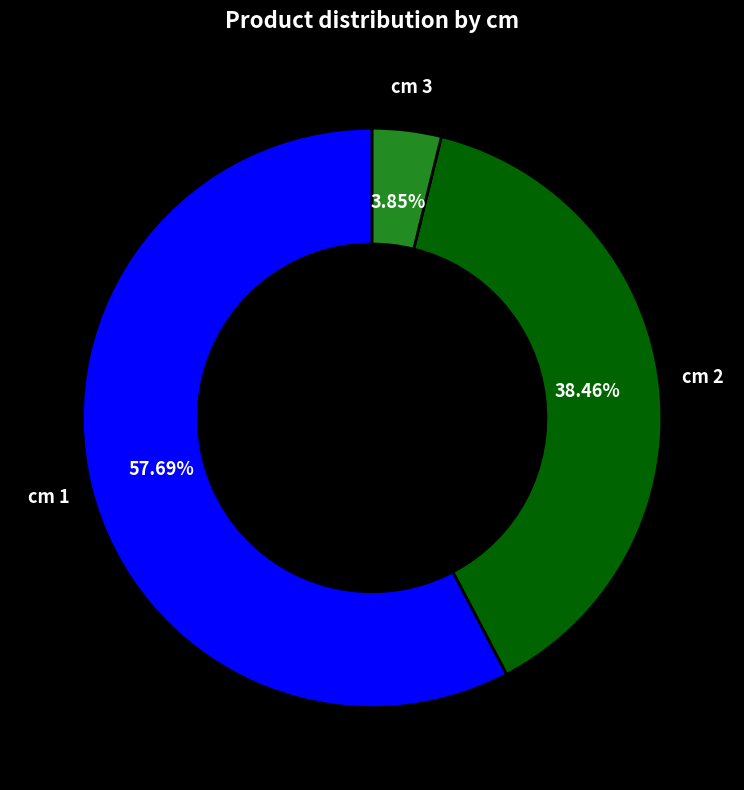

To the nearest percent, what is the average slice percentage?

33%